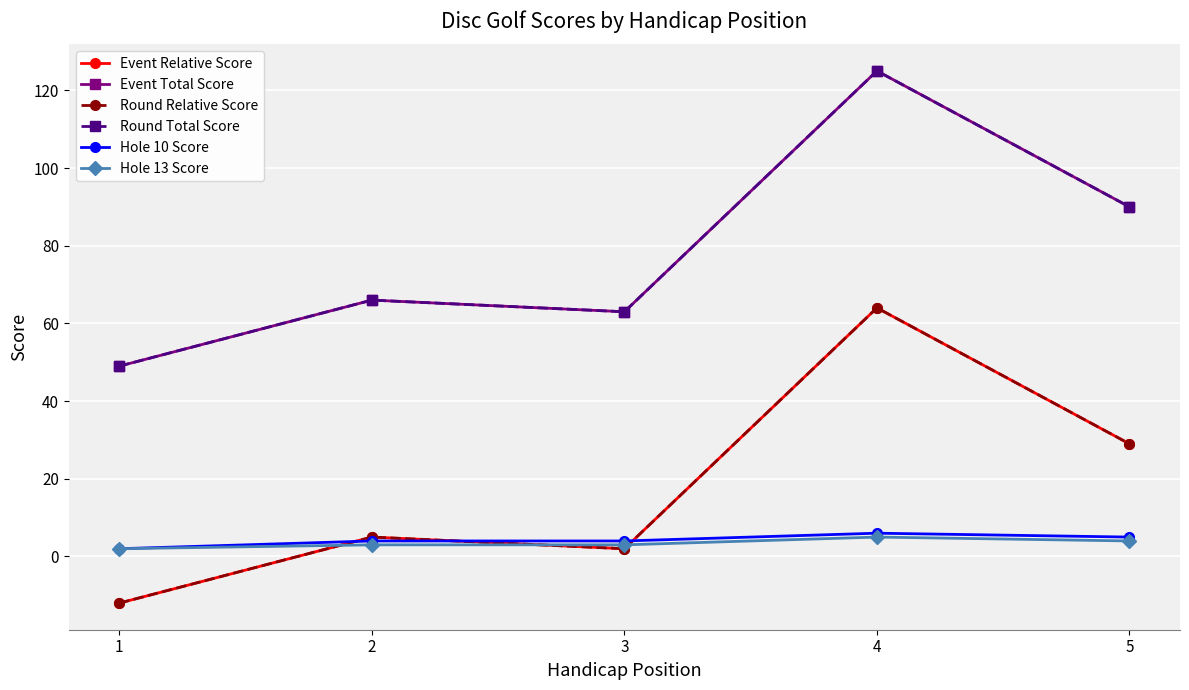

How many Hole 13 Score values are between 3 and 4?

3